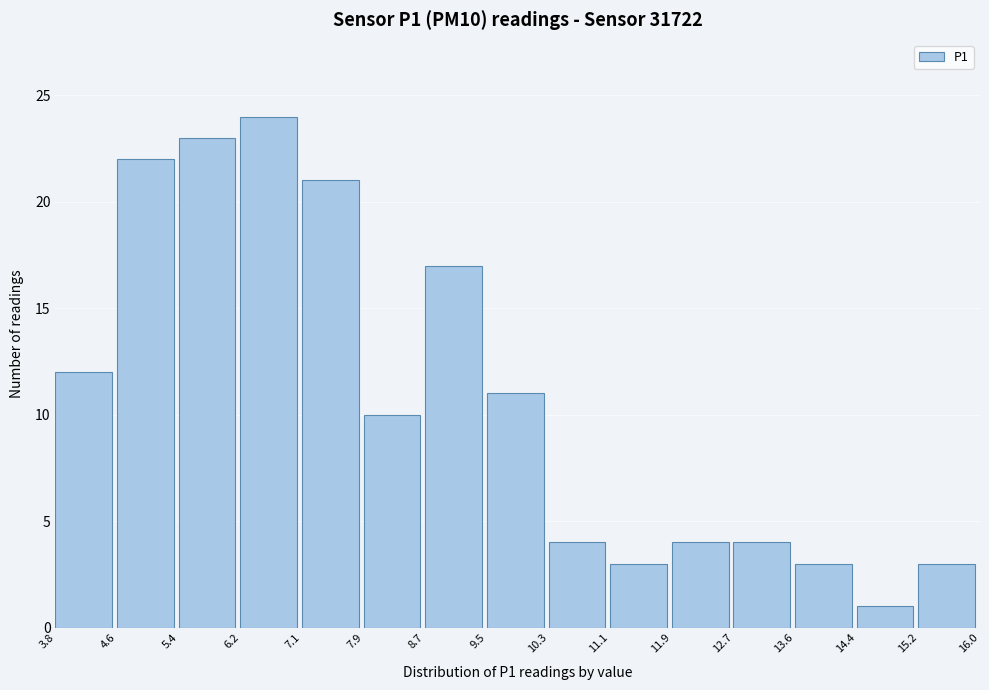

Reading left to right, transcribe this chart: for each bar, give the range it covers on the x-axis and its height. The values are not printed on the chart, so give them approximately, as read against the axis.

3.8 to 4.6: 12
4.6 to 5.4: 22
5.4 to 6.2: 23
6.2 to 7.1: 24
7.1 to 7.9: 21
7.9 to 8.7: 10
8.7 to 9.5: 17
9.5 to 10.3: 11
10.3 to 11.1: 4
11.1 to 11.9: 3
11.9 to 12.7: 4
12.7 to 13.6: 4
13.6 to 14.4: 3
14.4 to 15.2: 1
15.2 to 16.0: 3